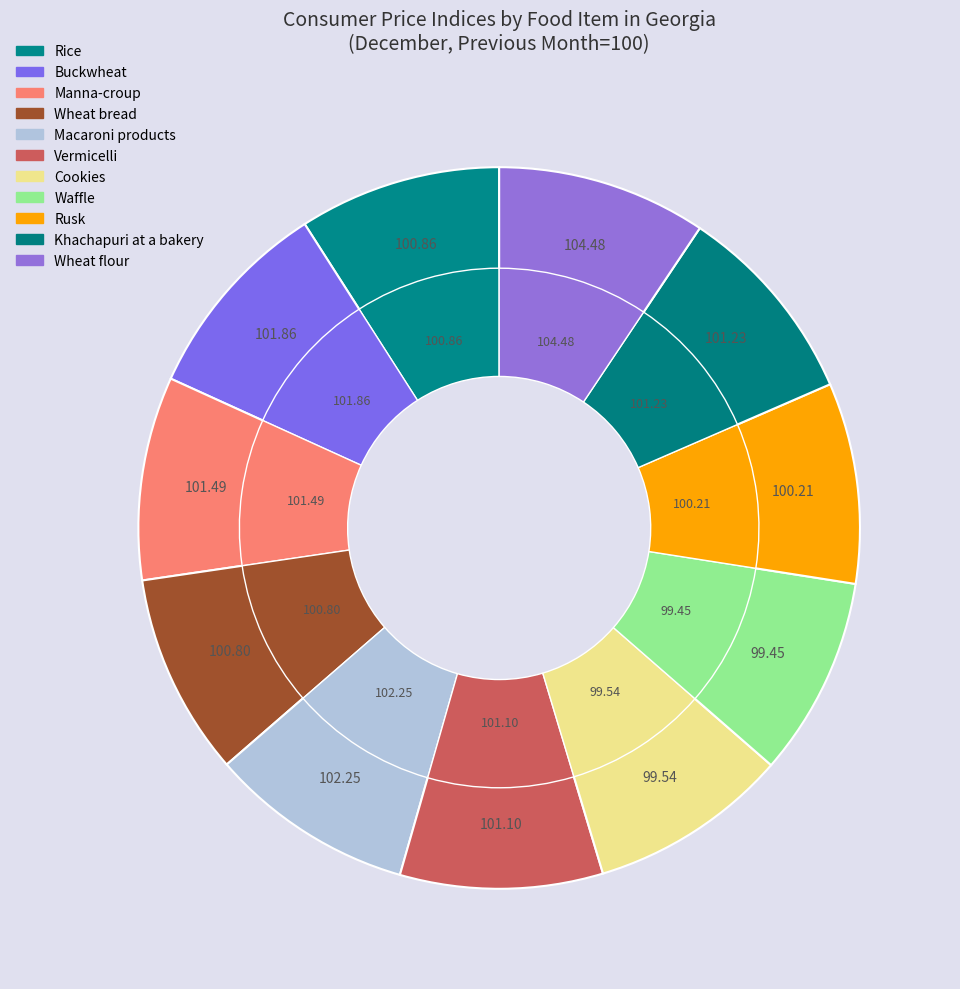

How many segments does this pie chart have?

11